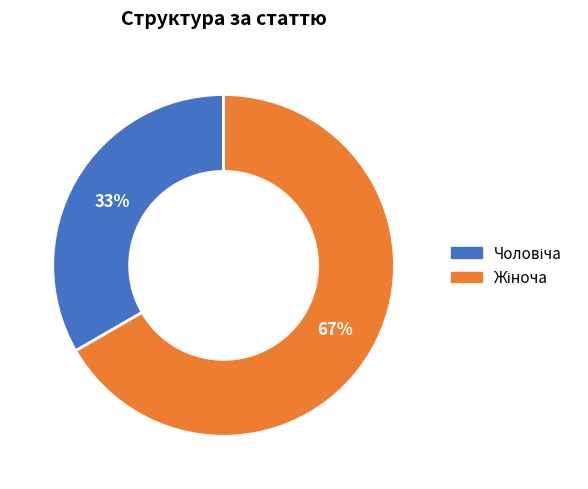

How many segments does this pie chart have?

2